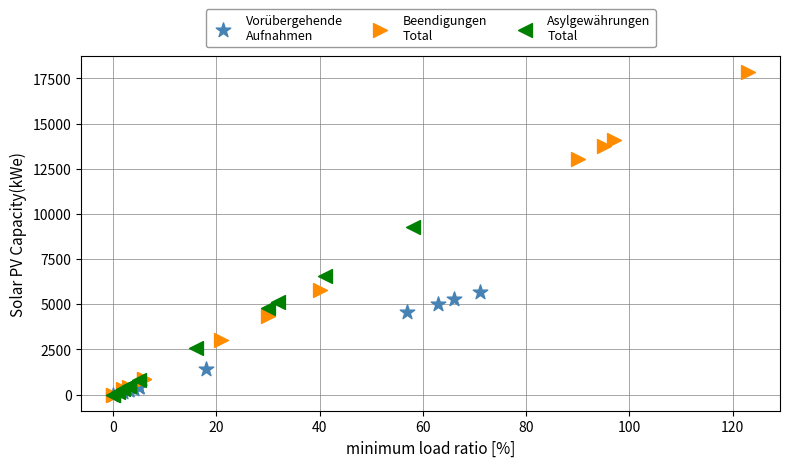

Which series has the largest Y range (max minus min)?

Beendigungen Total